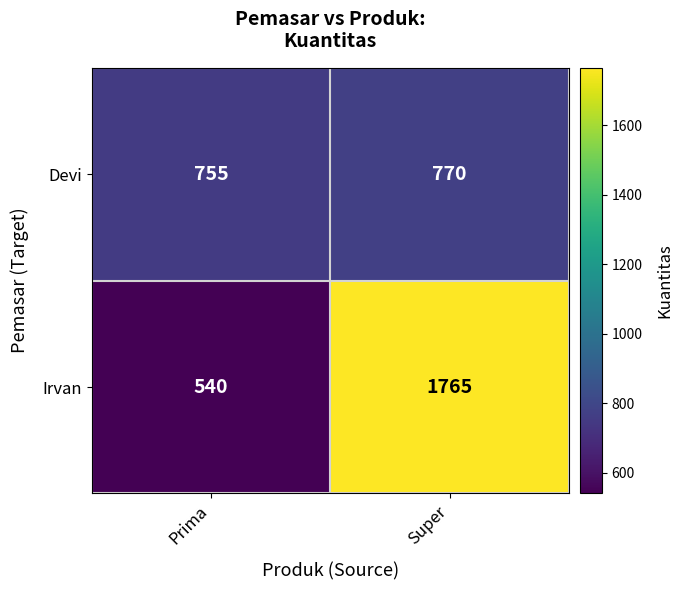

What is the difference between the maximum and minimum values in the Devi series?

15